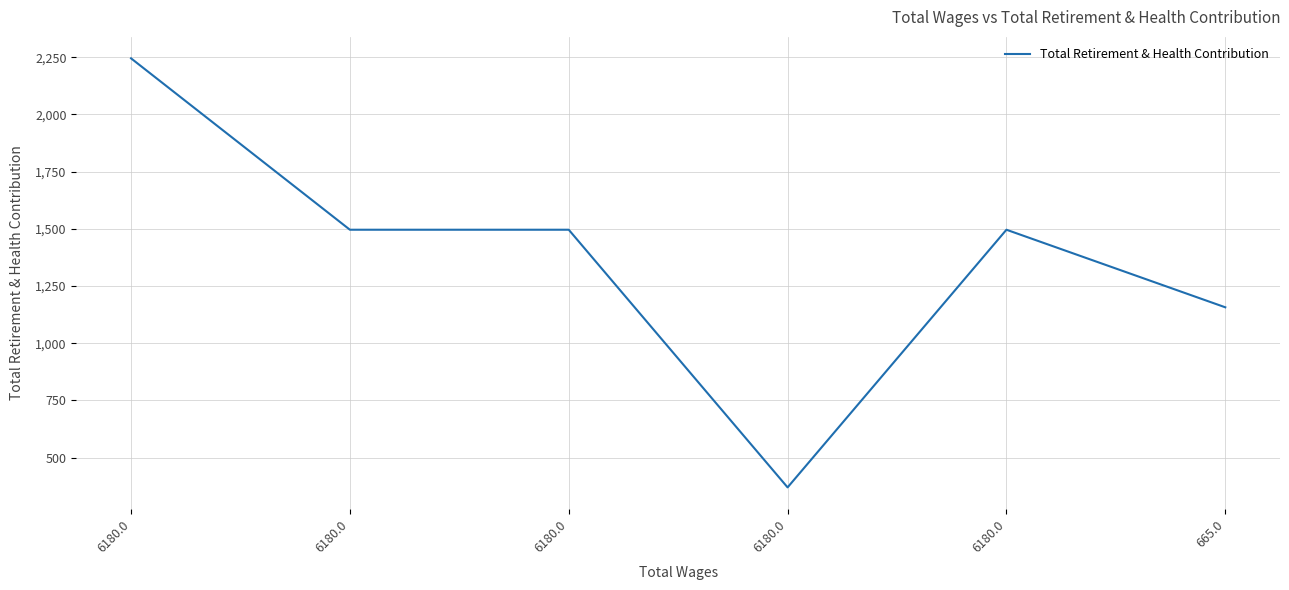

What is the greatest value displayed?

2245